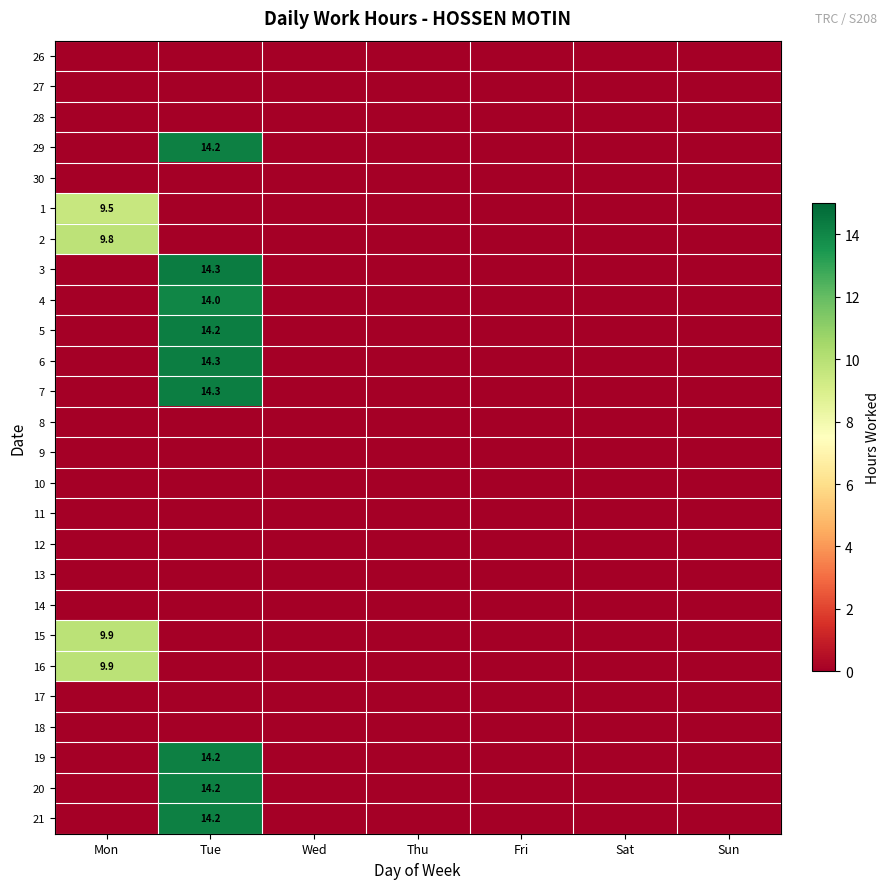

At which label is 6 closest to 7?

Mon